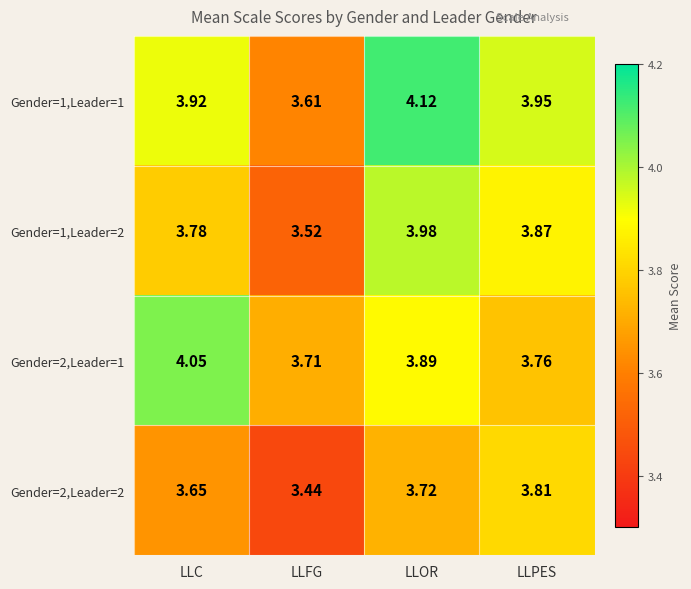

Which series has the largest range (max minus min)?

Gender=1,Leader=1